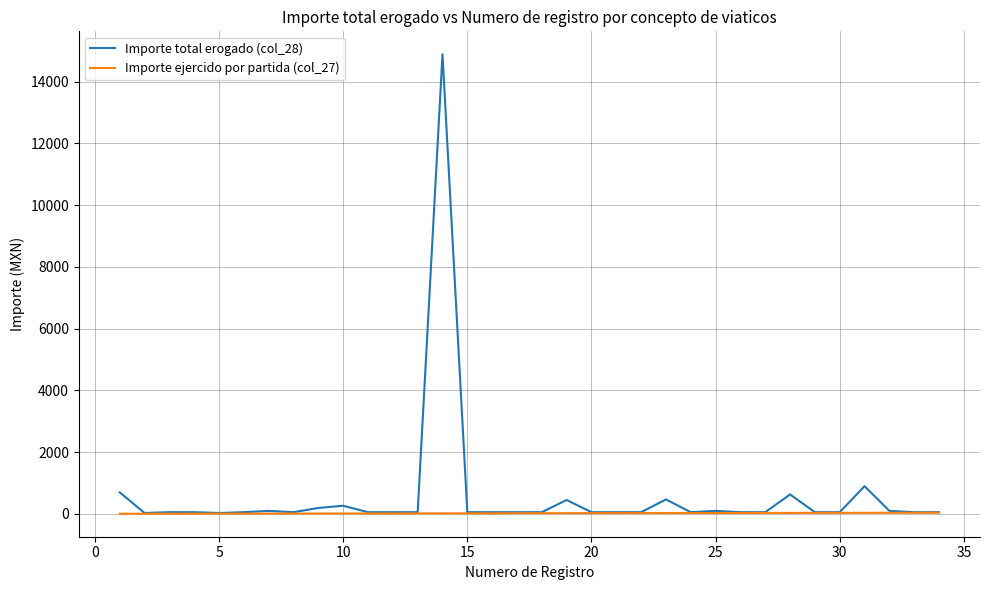

What is the difference between the second highest and second lowest values in the Importe total erogado (col_28) series?

868.0